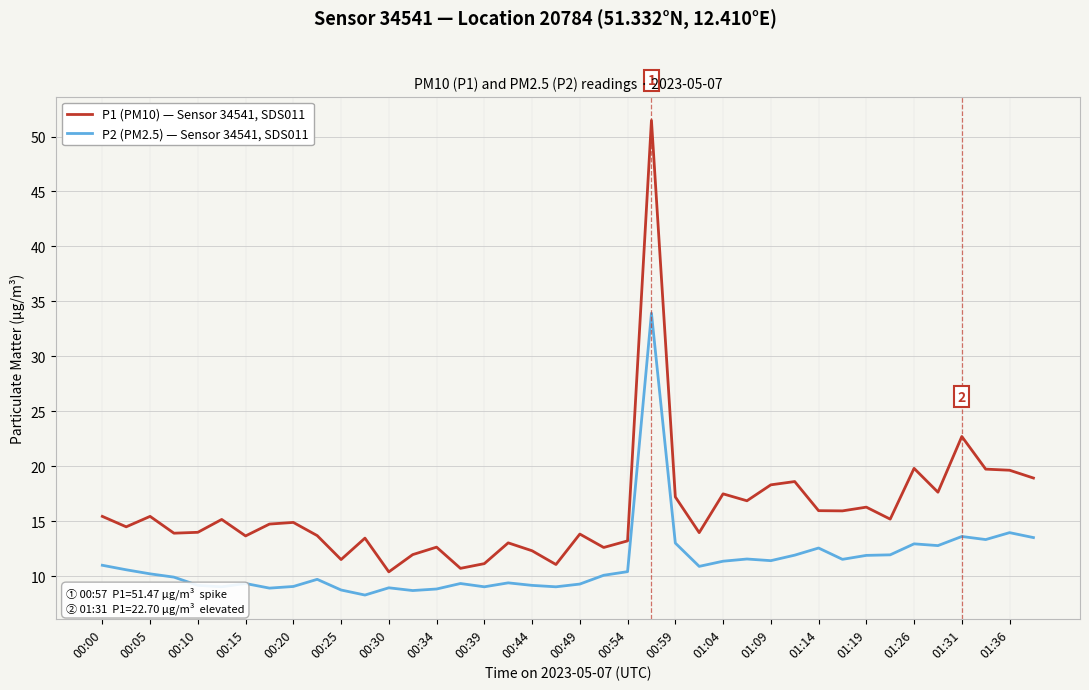

What is the maximum value shown in the chart?

51.5